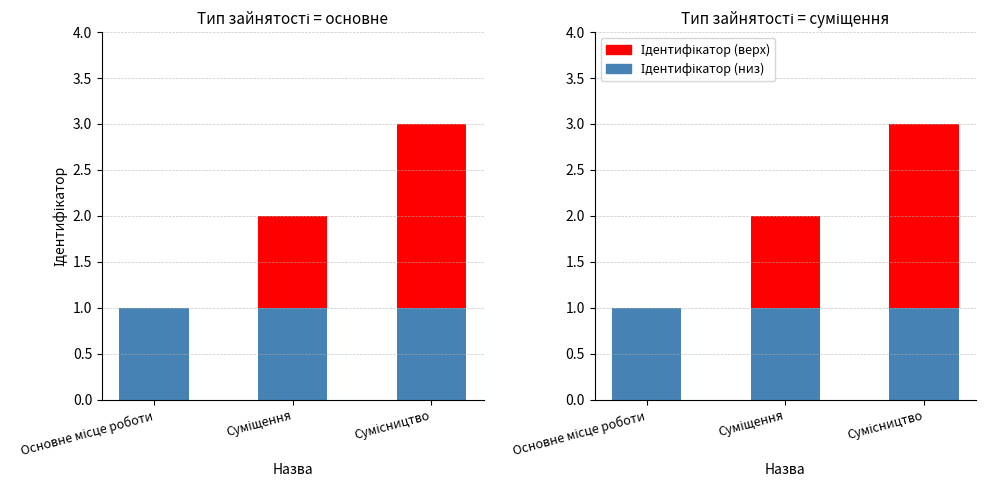

What is the label of the 3rd bar from the right?

Основне місце роботи